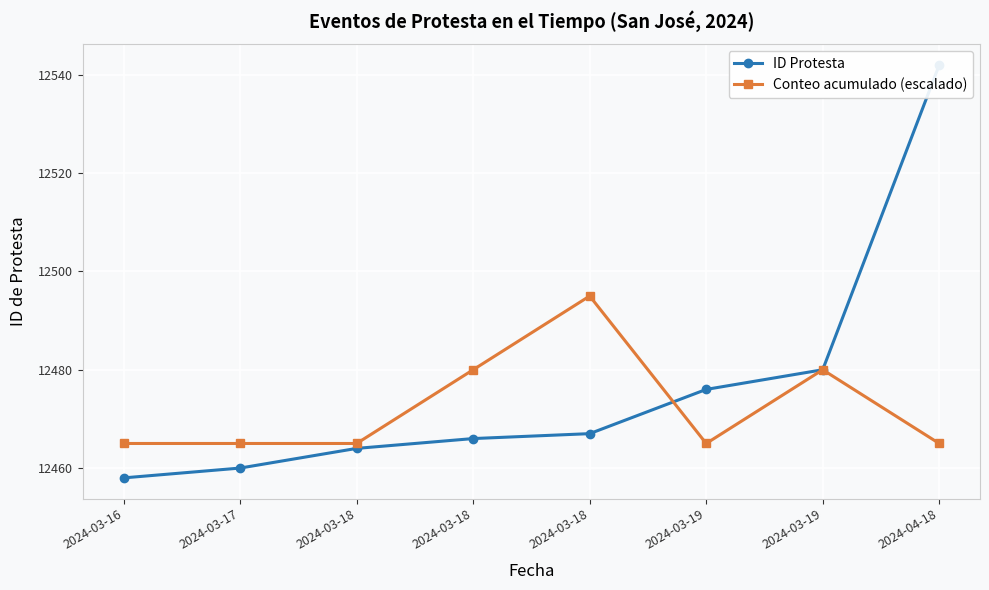

Which has a higher value, 2024-03-18 or 2024-03-18?

2024-03-18